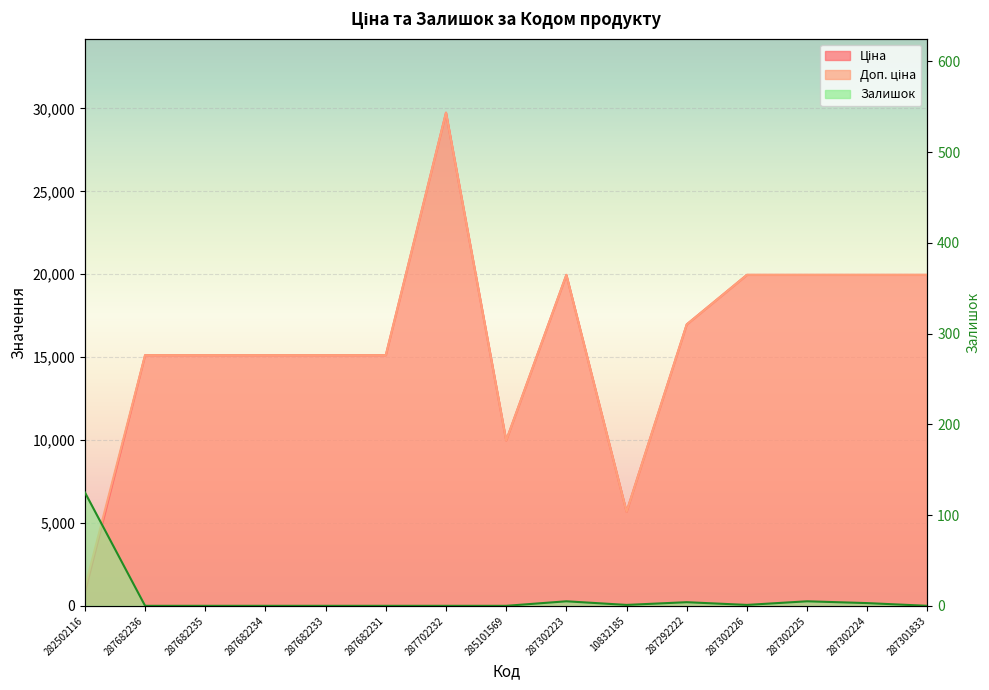

In Доп. ціна, how many points are higher than both neighbors (excluding endpoints)?

2